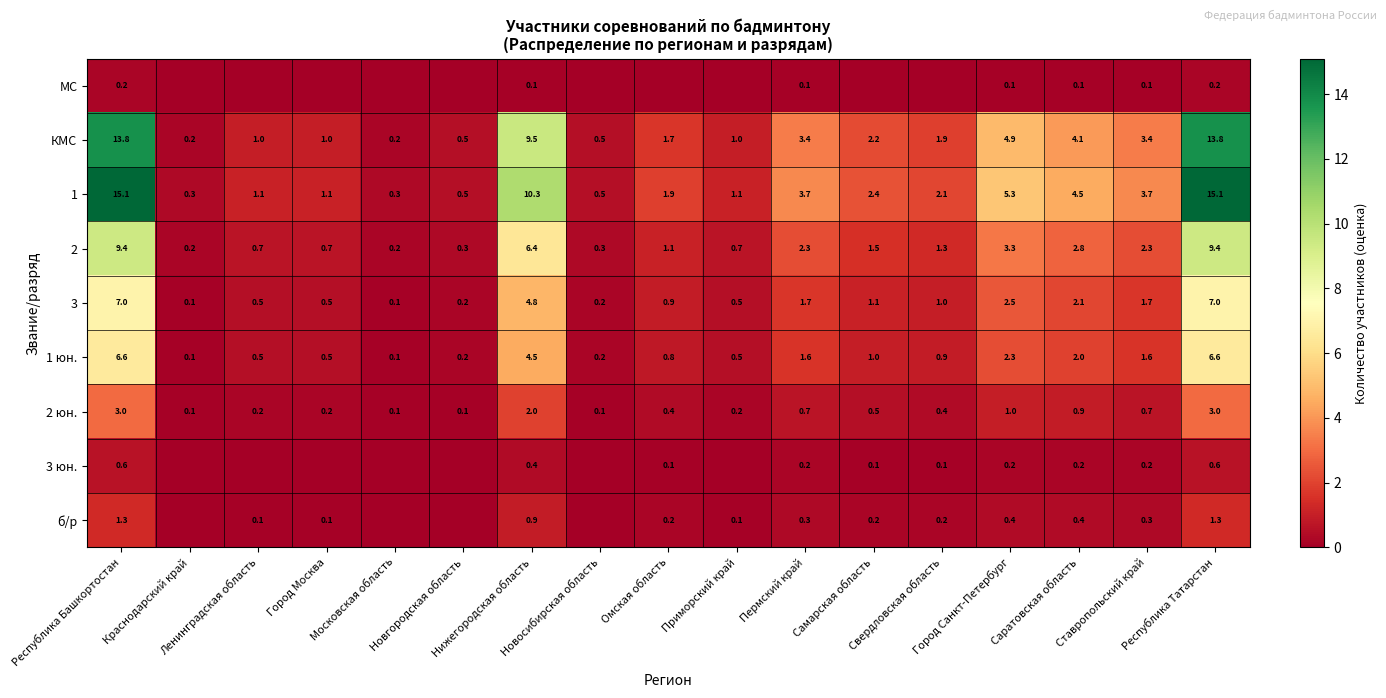

What is the sum of all 1 юн. values?

30.0